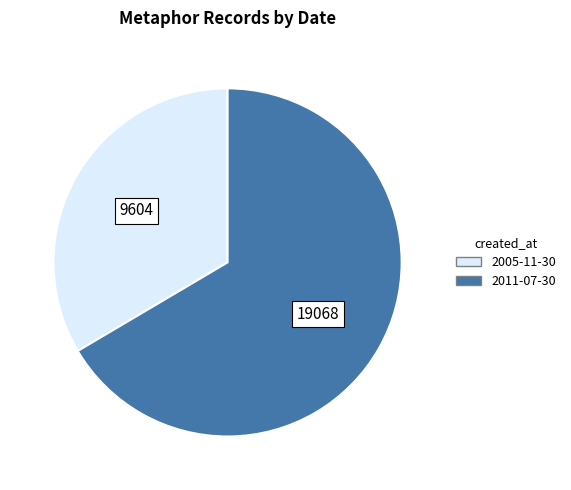

Is the sum of 2011-07-30 and 2005-11-30 greater than half?

Yes